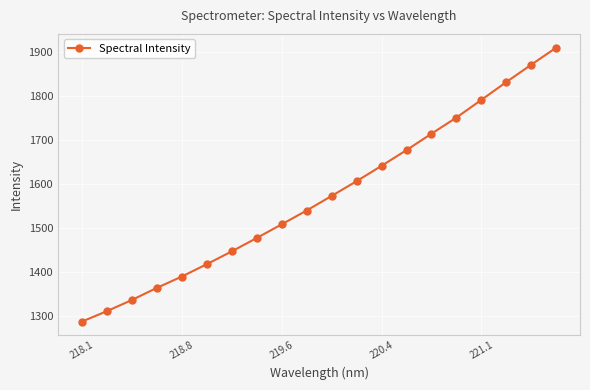

What is the minimum value shown in the chart?

1286.2